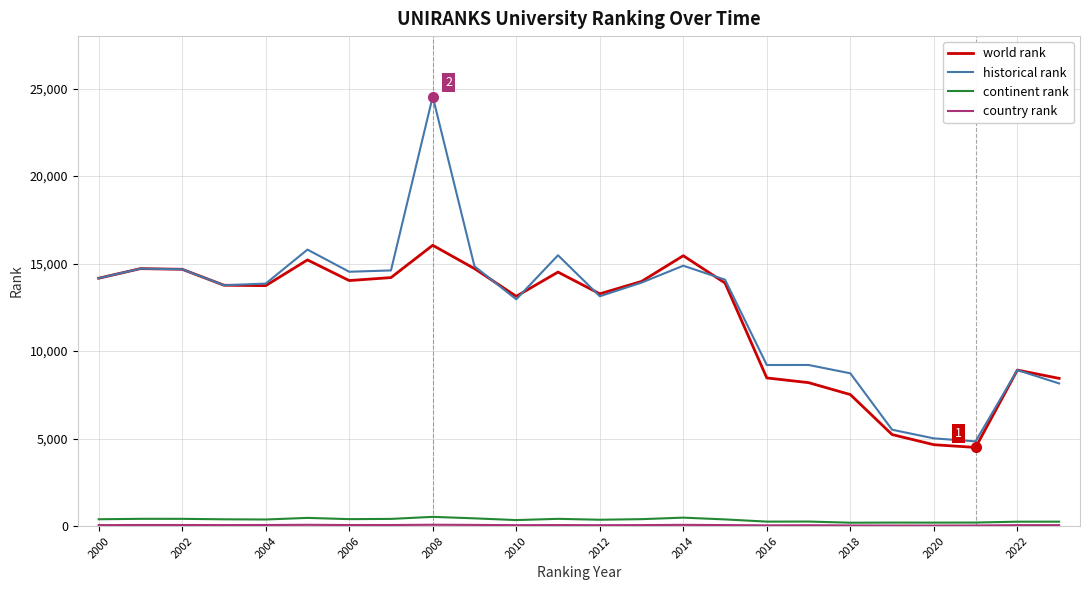

What is the difference between the maximum and minimum values in the continent rank series?

334.0